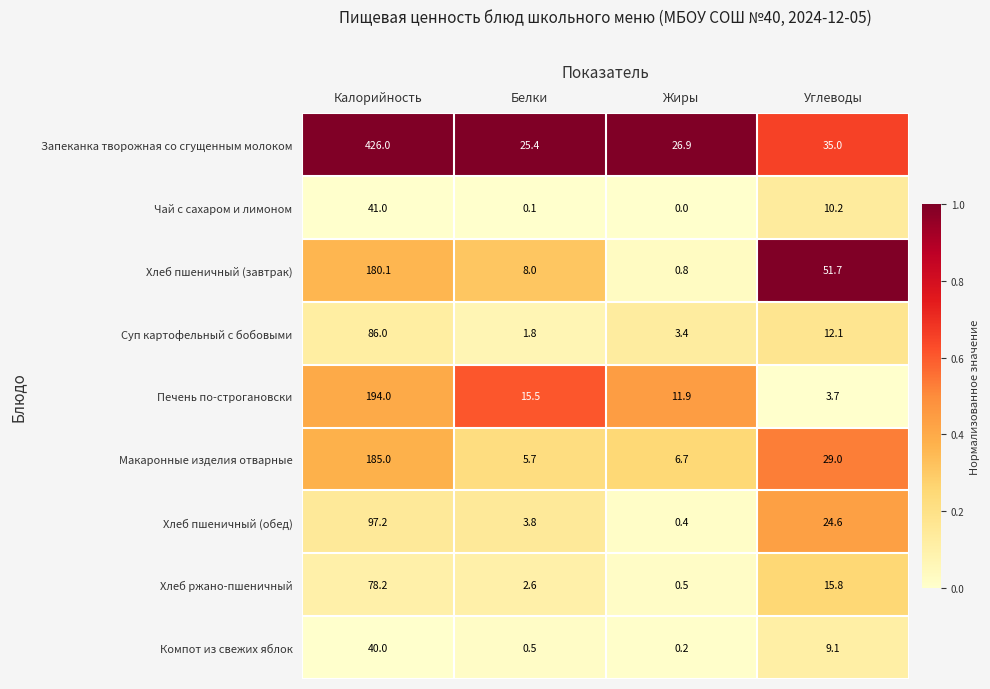

Between Жиры and Углеводы, which series saw the biggest shift?

Хлеб пшеничный (завтрак)